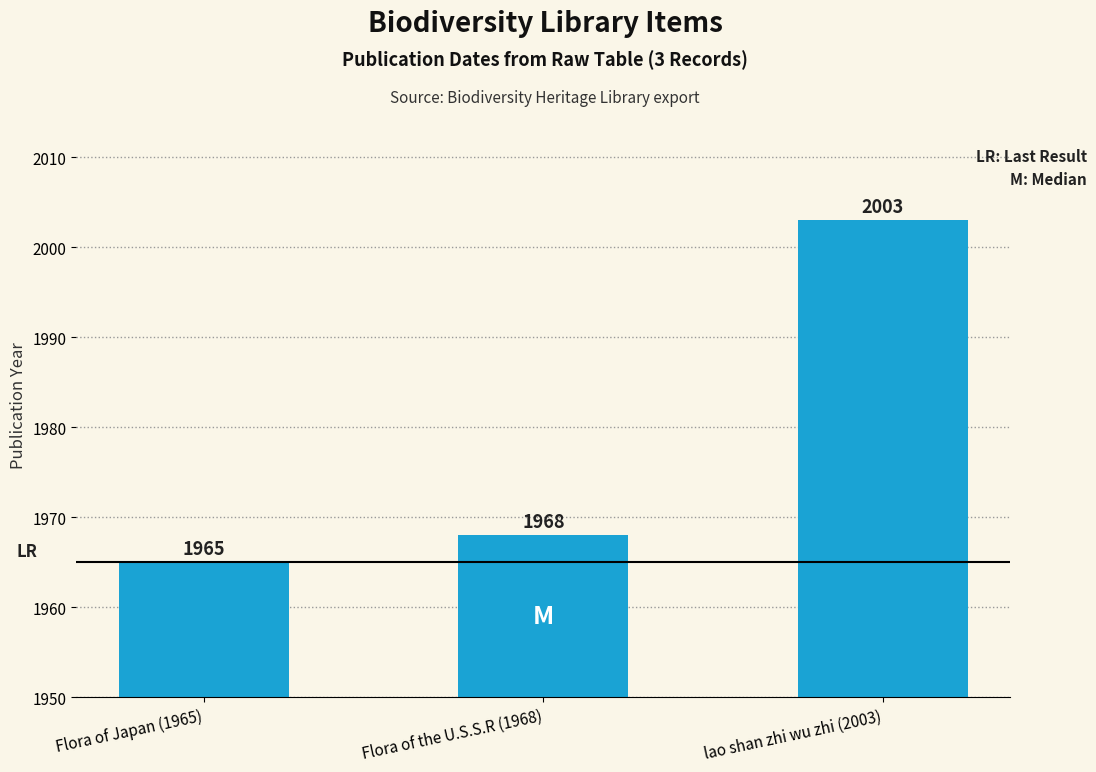

Reading left to right, extract all data points from this chart.

1965	1968	2003